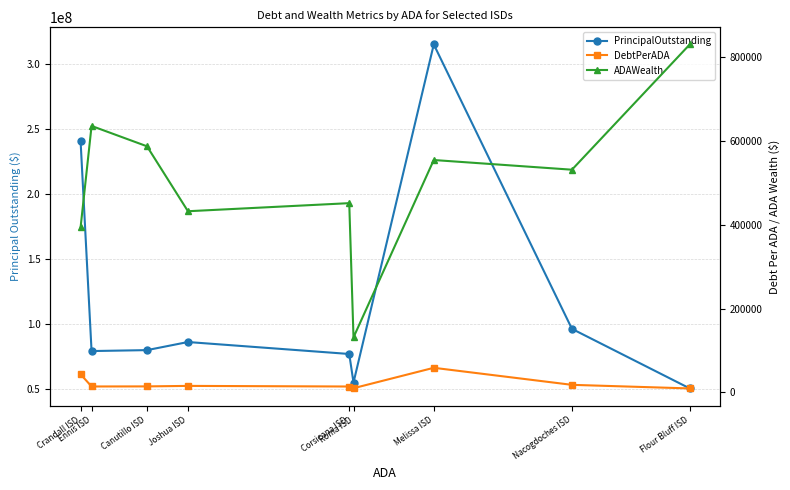

True or false: DebtPerADA has more than 2 points higher than both neighbors.

False